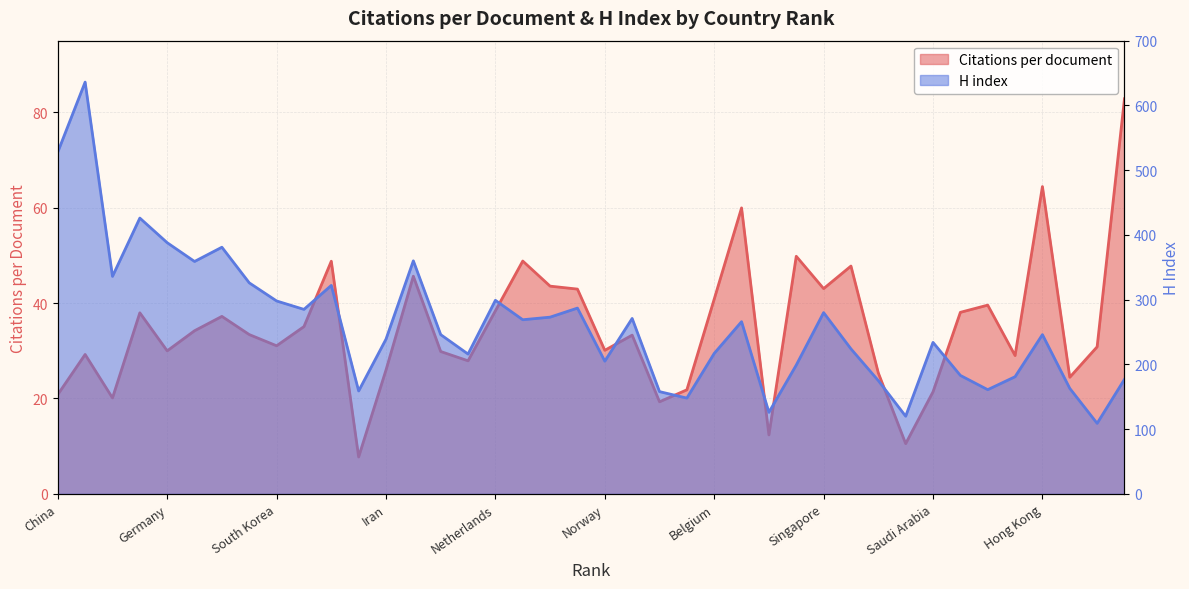

At which label is Citations per document closest to 45?

Australia